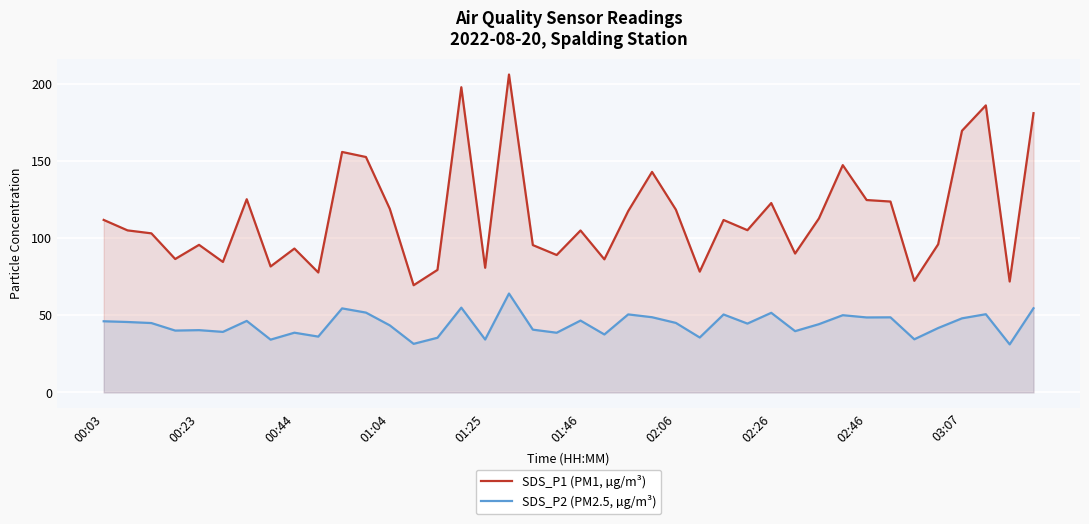

At which category is the sum across all series the highest?

17